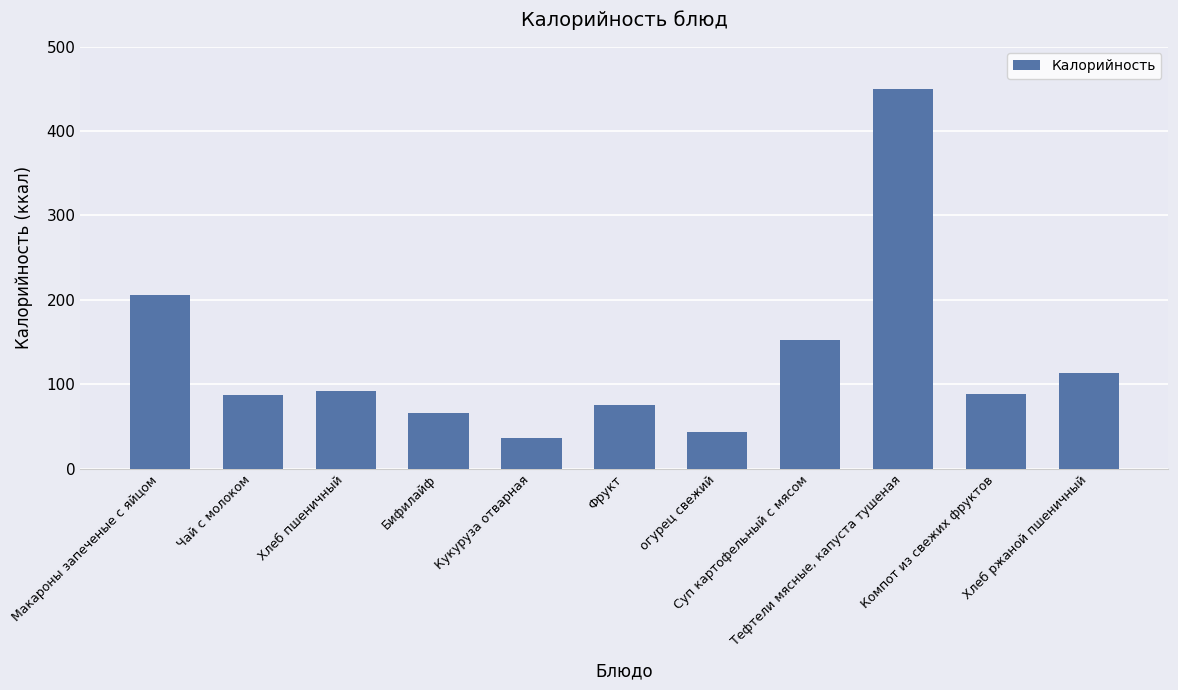

What is the label of the 10th bar from the left?

Компот из свежих фруктов